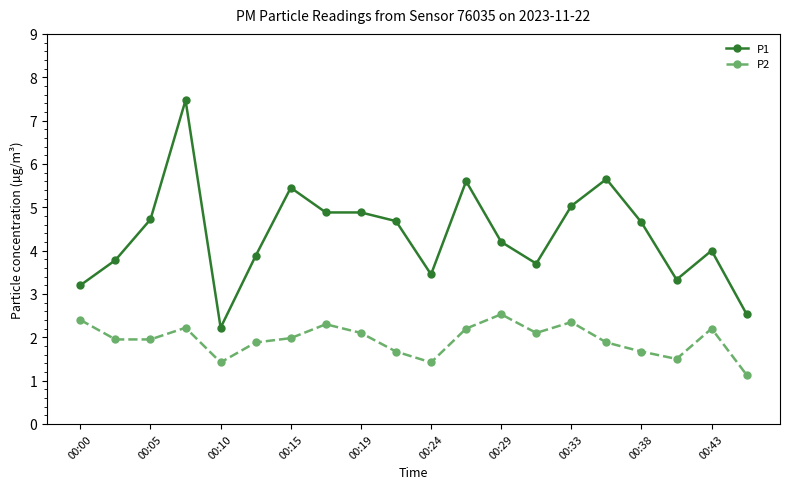

Is this an area chart (filled region under the line)?

No